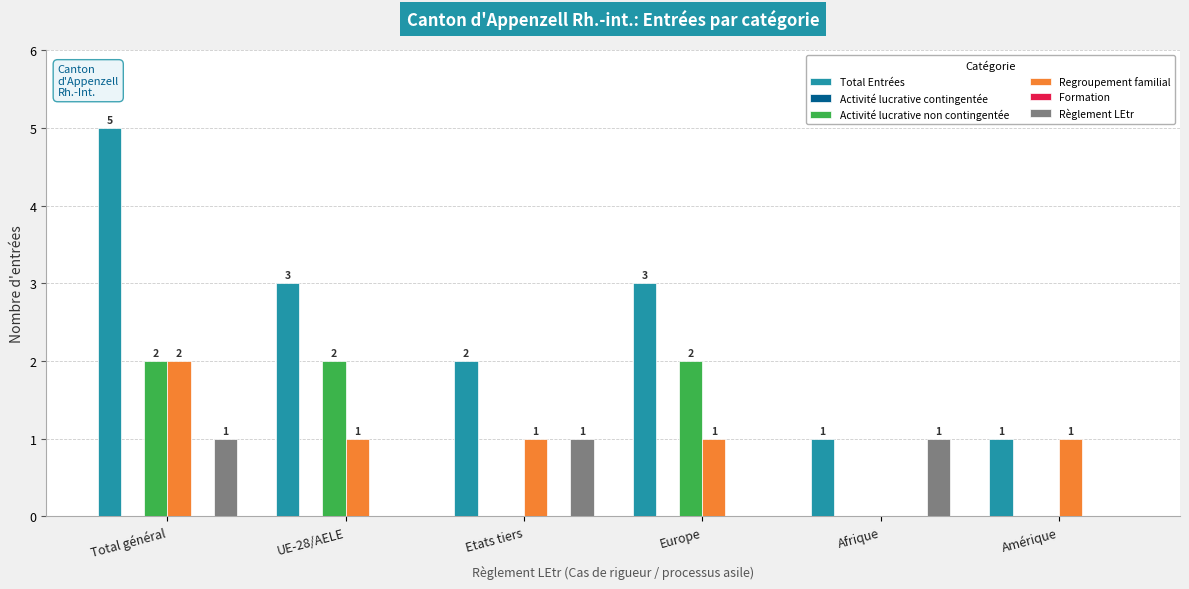

At which label does Regroupement familial reach its minimum?

Afrique